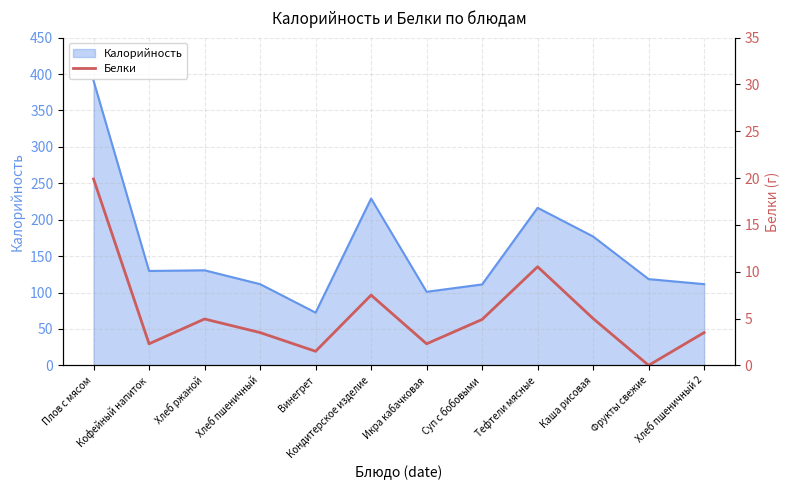

Count the number of values greater than 4.

6